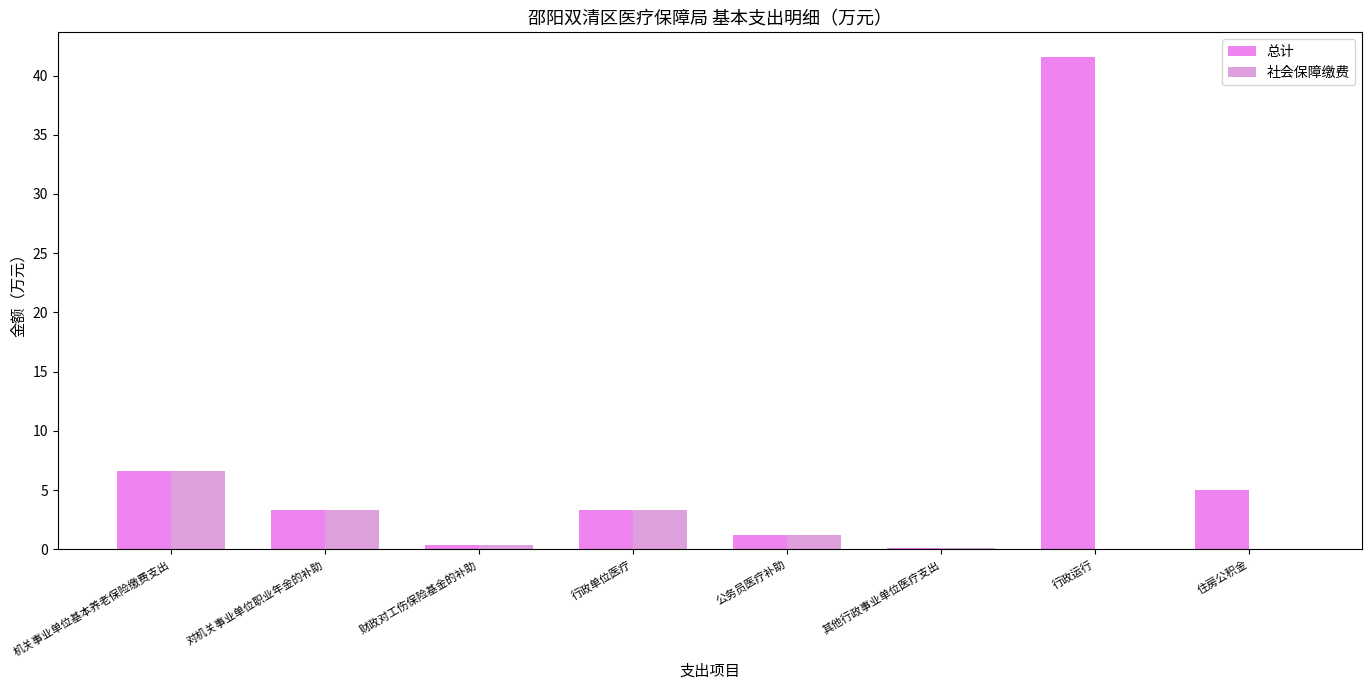

Reading right to left, transcribe all the data shown in this chart.

总计: 住房公积金=5.0	行政运行=41.6	其他行政事业单位医疗支出=0.1	公务员医疗补助=1.2	行政单位医疗=3.4	财政对工伤保险基金的补助=0.4	对机关事业单位职业年金的补助=3.3	机关事业单位基本养老保险缴费支出=6.6
社会保障缴费: 住房公积金=0.0	行政运行=0.0	其他行政事业单位医疗支出=0.1	公务员医疗补助=1.2	行政单位医疗=3.4	财政对工伤保险基金的补助=0.4	对机关事业单位职业年金的补助=3.3	机关事业单位基本养老保险缴费支出=6.6